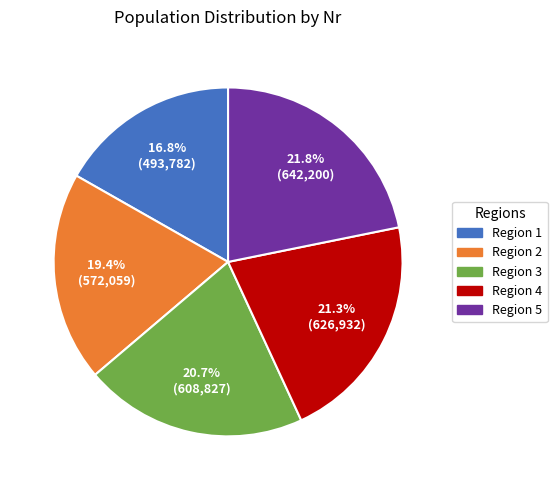

Does any single category account for the majority?

No